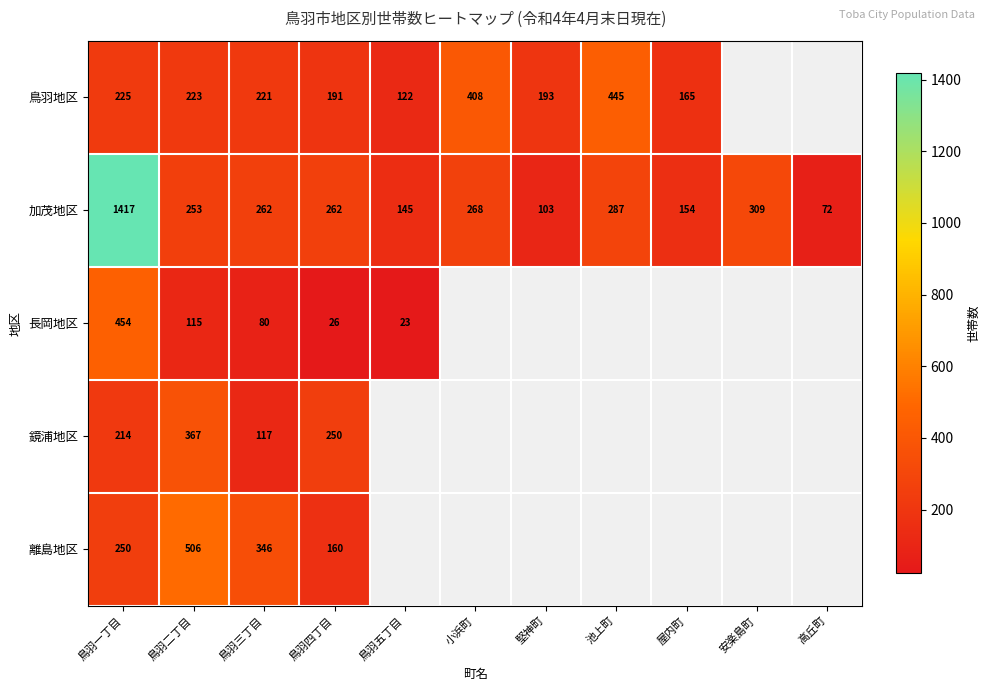

Between 鳥羽四丁目 and 安楽島町, which is larger?

安楽島町